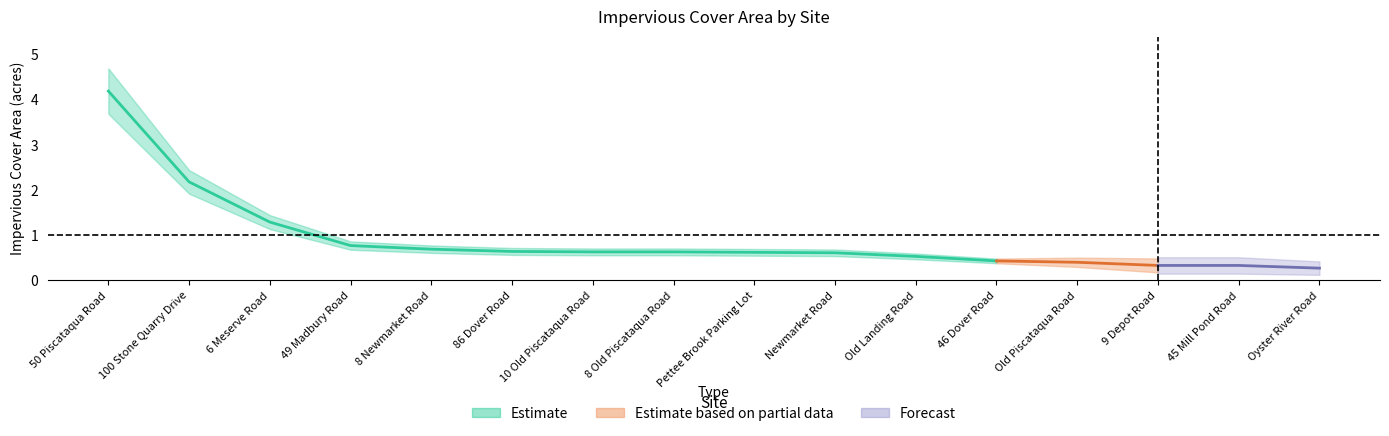

What is the greatest value displayed?

4.2